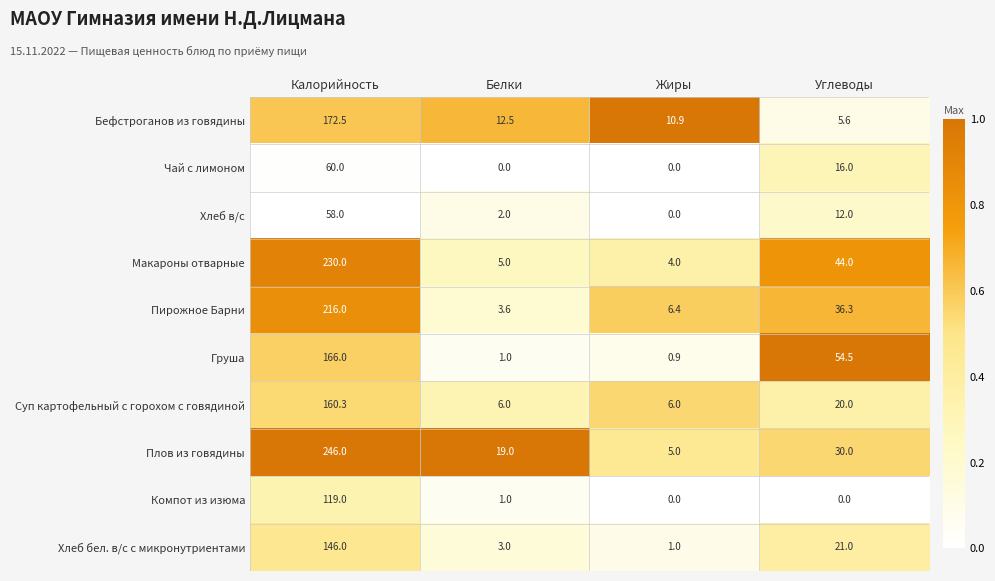

Is it true that Чай с лимоном equals 0.0 at Жиры?

True